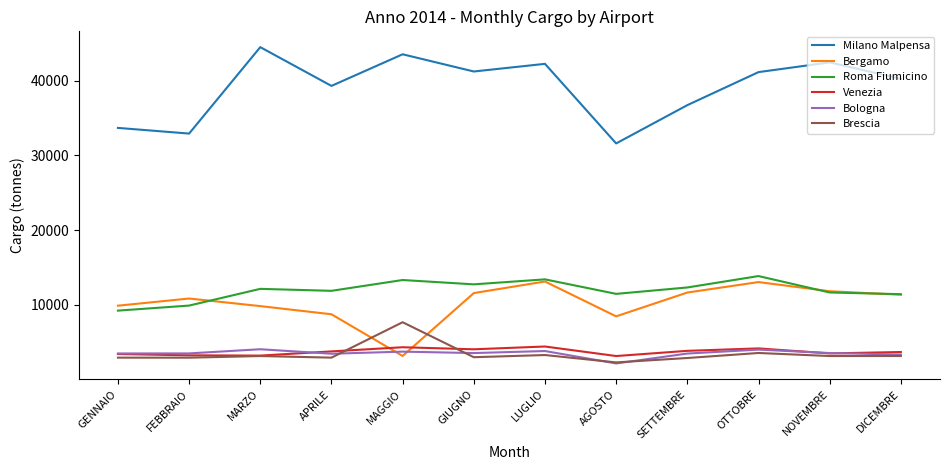

Does the chart have visible grid lines?

No